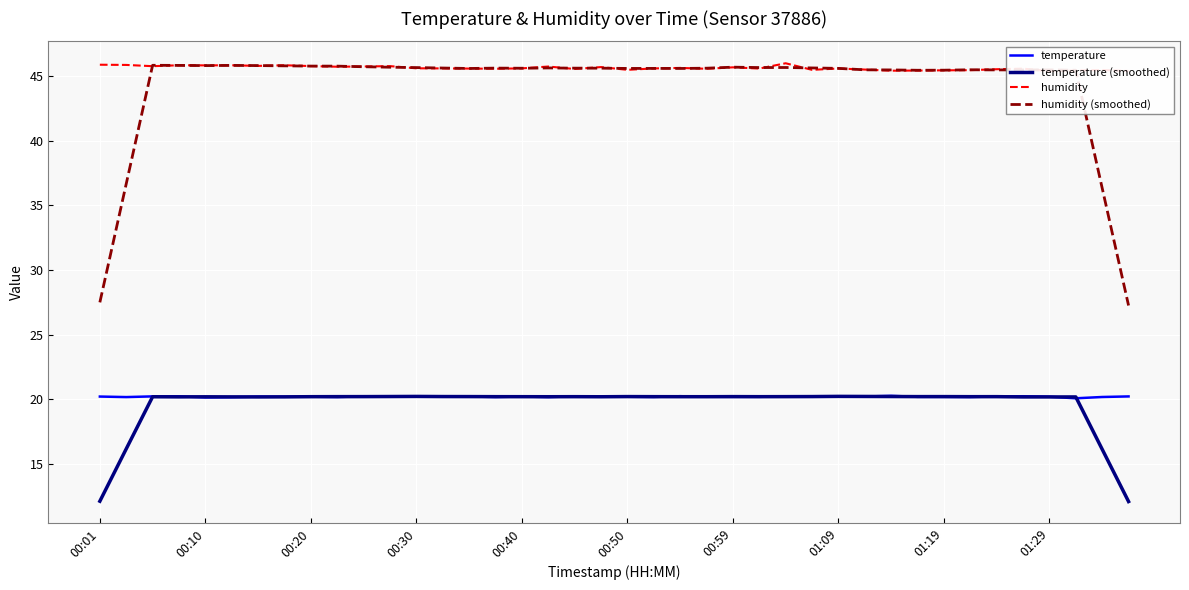

What is the maximum value for humidity (smoothed)?

45.8